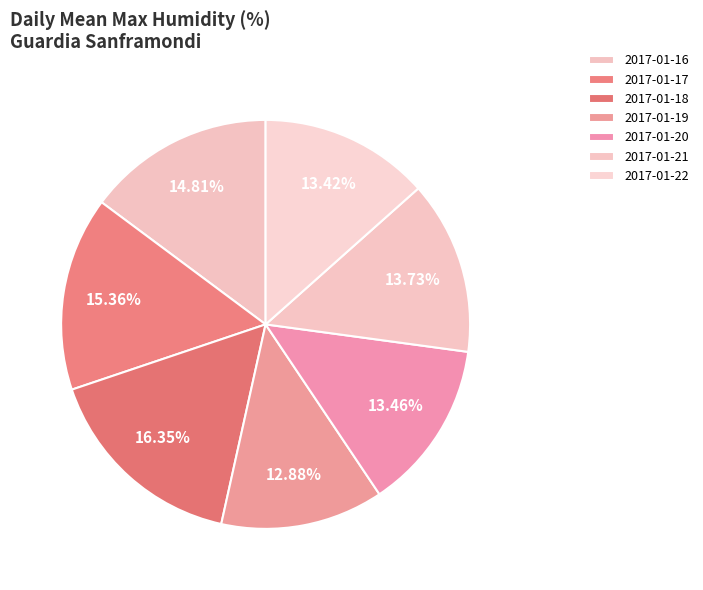

To the nearest percent, what percentage of the pie is 2017-01-16?

15%